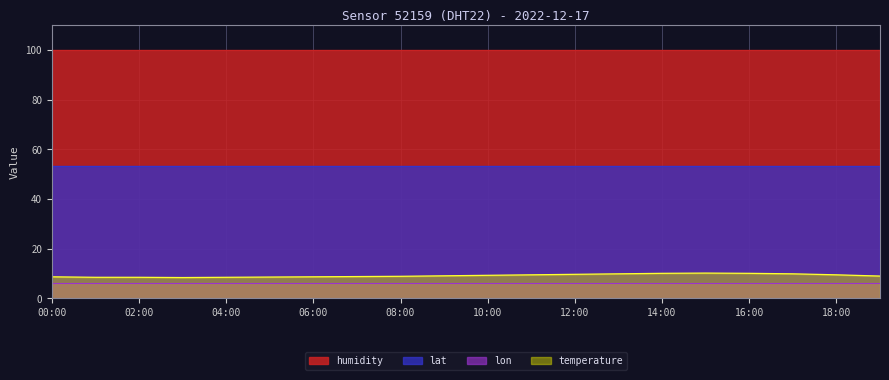

How many lines are shown in the chart?

4